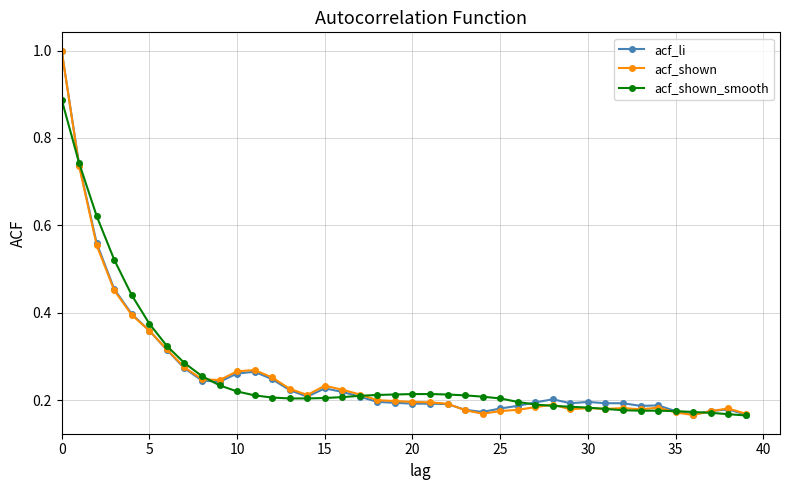

True or false: acf_shown has more than 0 points higher than both neighbors.

True